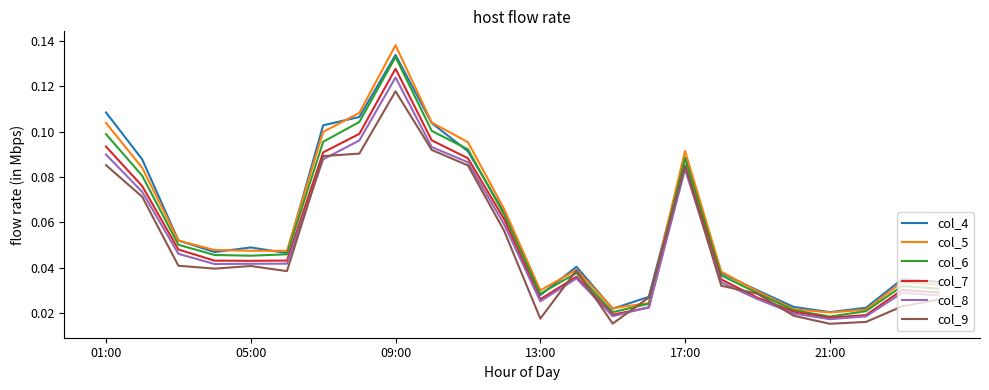

Which series has the largest range (max minus min)?

col_5